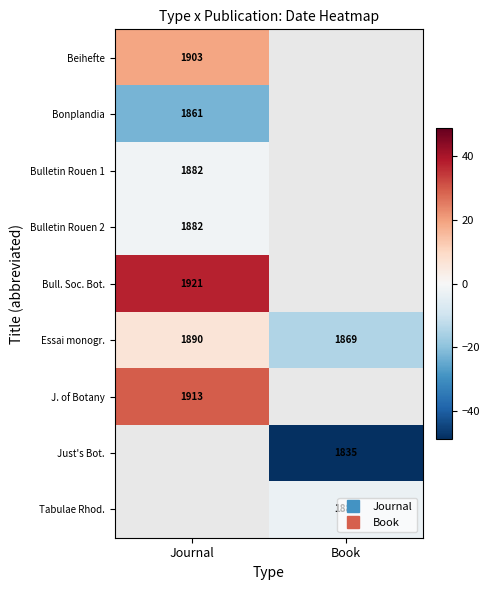

The J. of Botany series shows 46.9 at Journal. True or false?

False